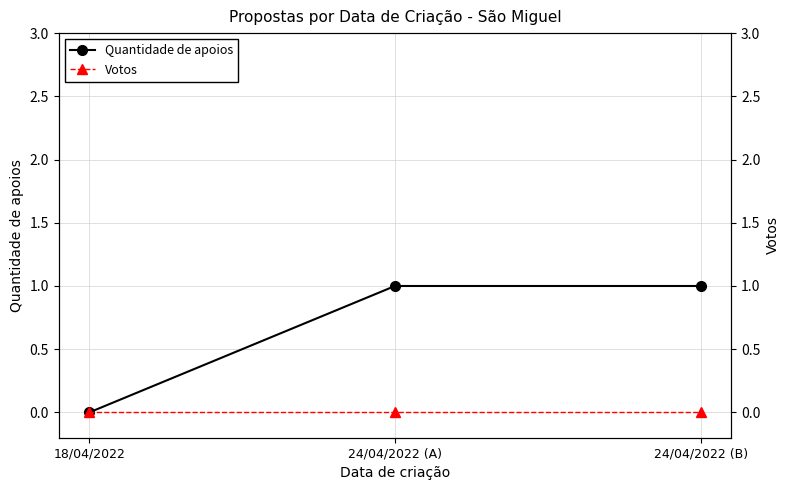

Between 18/04/2022 and 24/04/2022 (B), which is larger?

24/04/2022 (B)